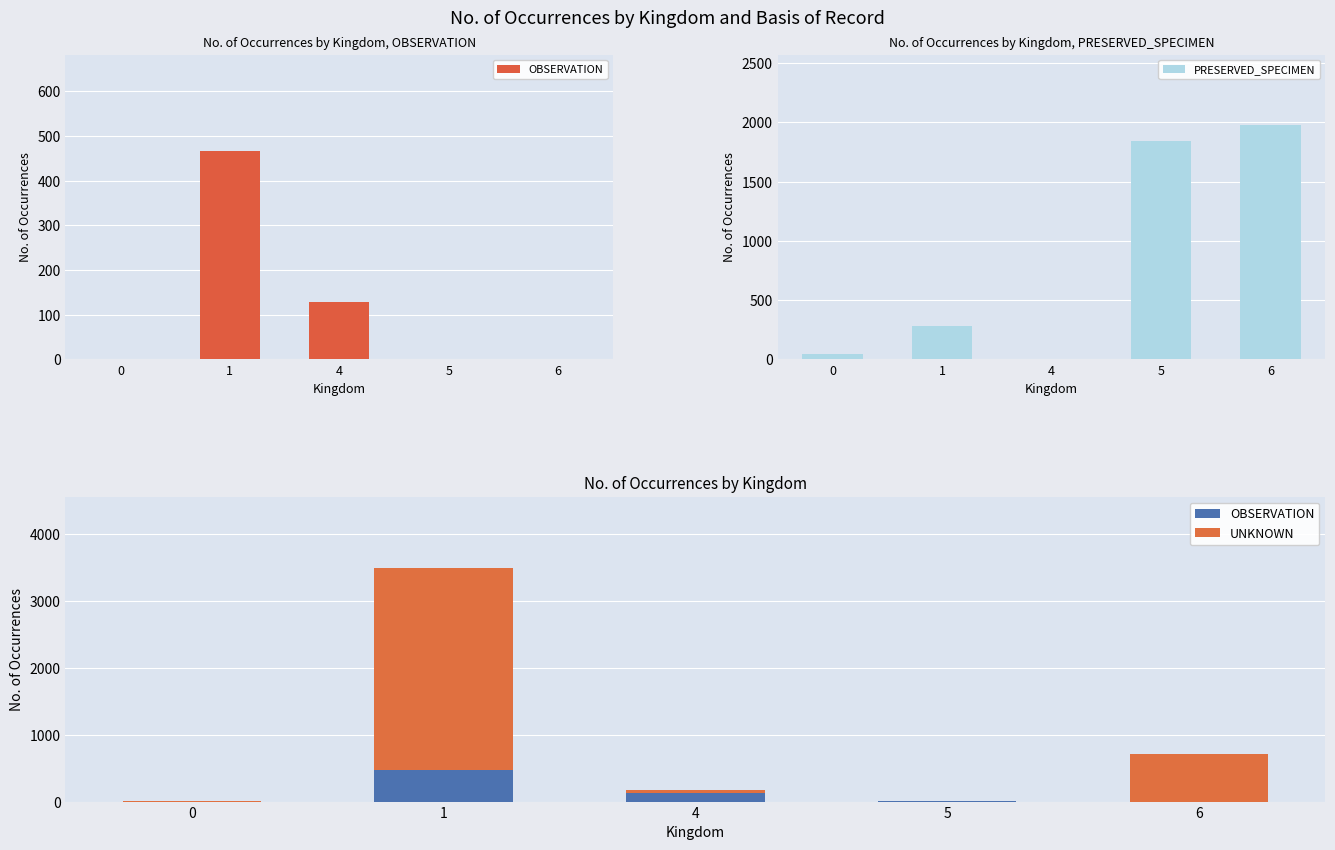

Is it true that OBSERVATION equals 466 at 1?

True